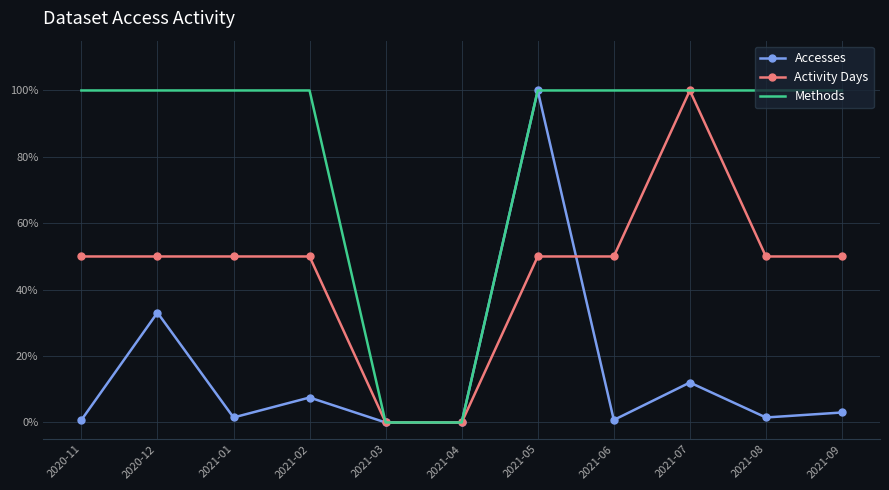

What are all the series names shown in the legend?

Accesses, Activity Days, Methods